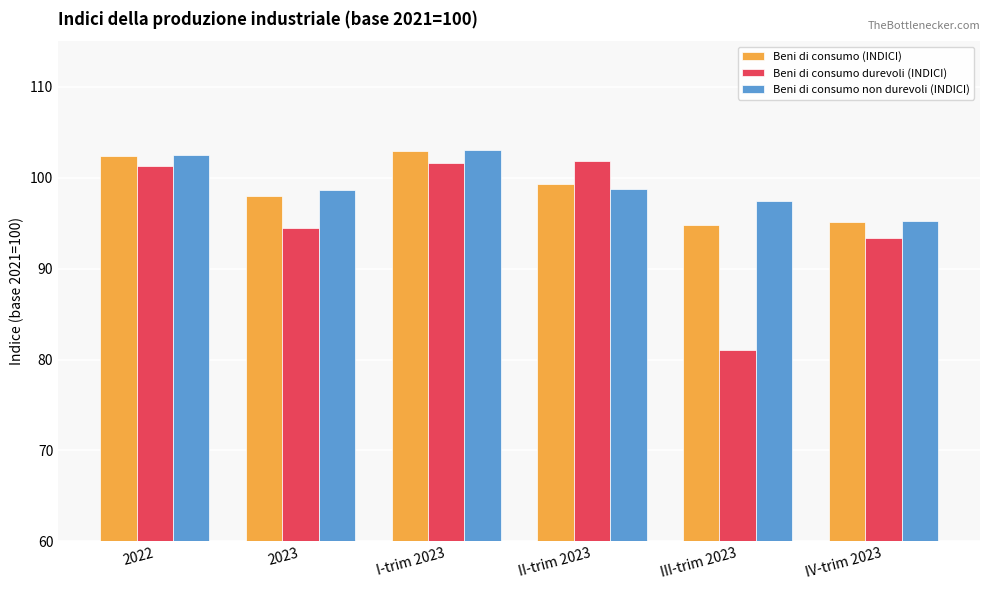

What is the difference between the maximum and second lowest values in the Beni di consumo (INDICI) series?

7.8